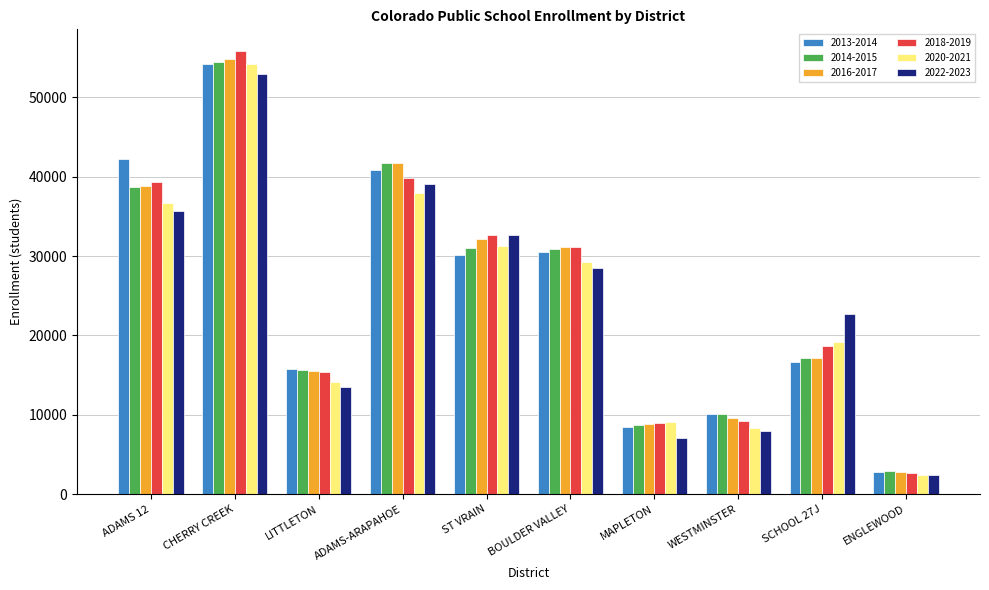

What is the sum of the 2013-2014 values at MAPLETON and CHERRY CREEK?

62634